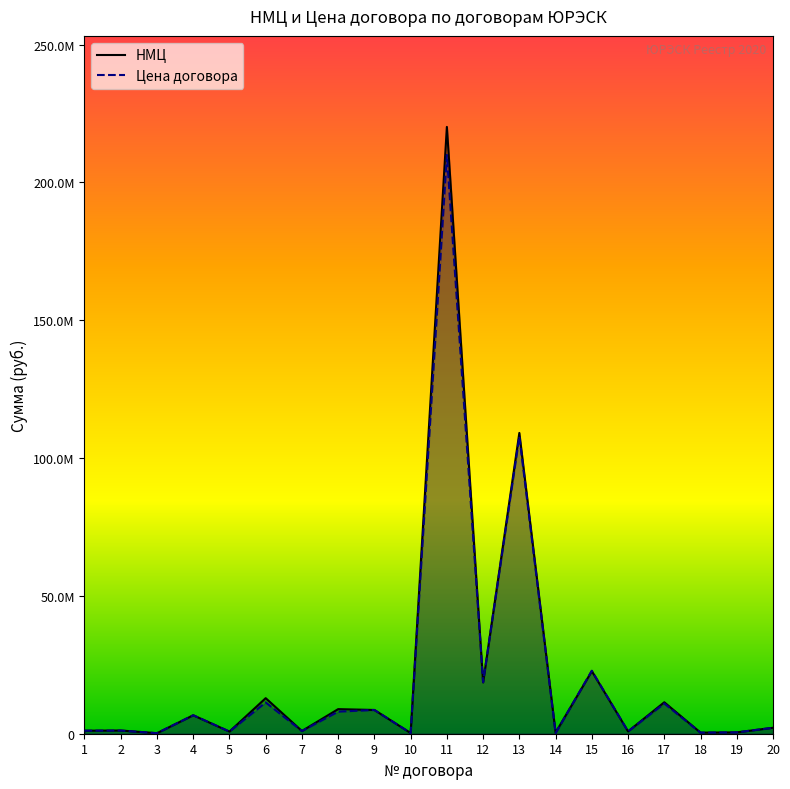

How many values in the НМЦ series exceed 2160000?

9